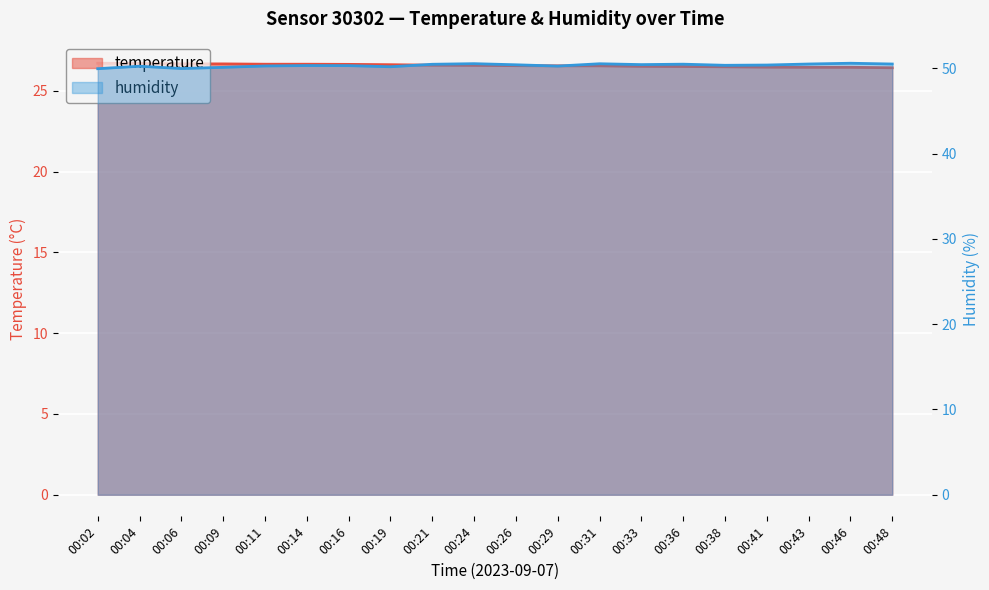

List the series in order of their overall mean, lowest first.

temperature, humidity